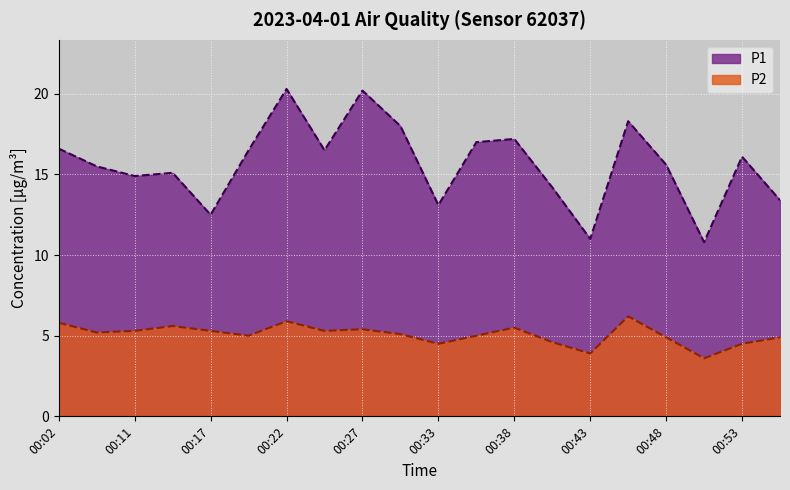

At which category is the sum across all series the highest?

00:22